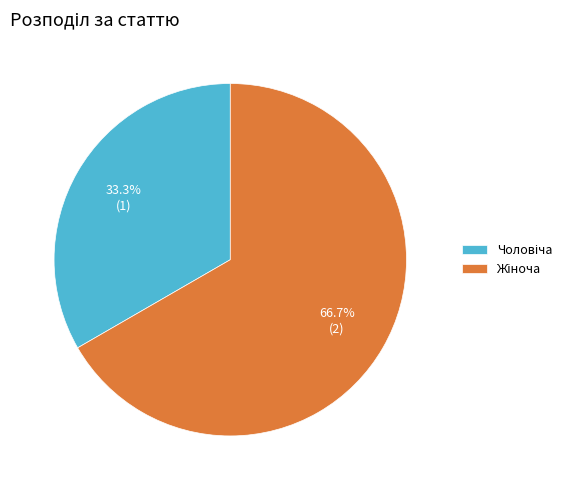

Does any single category account for the majority?

Yes